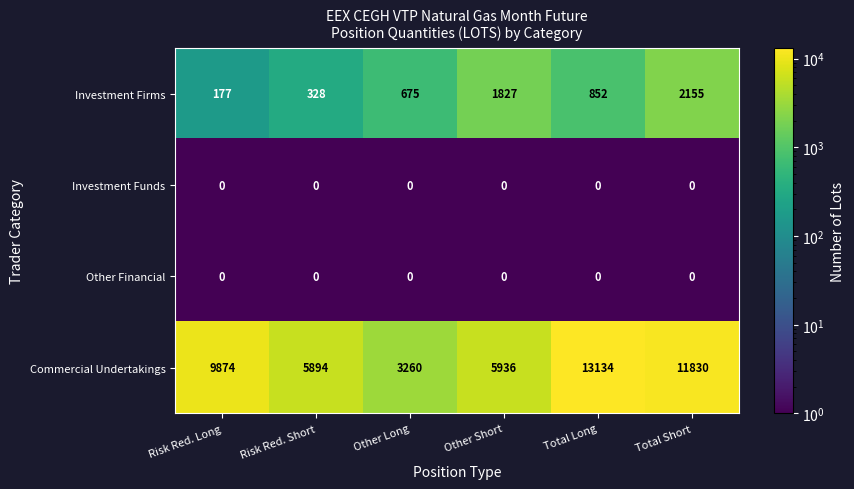

What is the difference between the highest and lowest values at Other Long?

3260